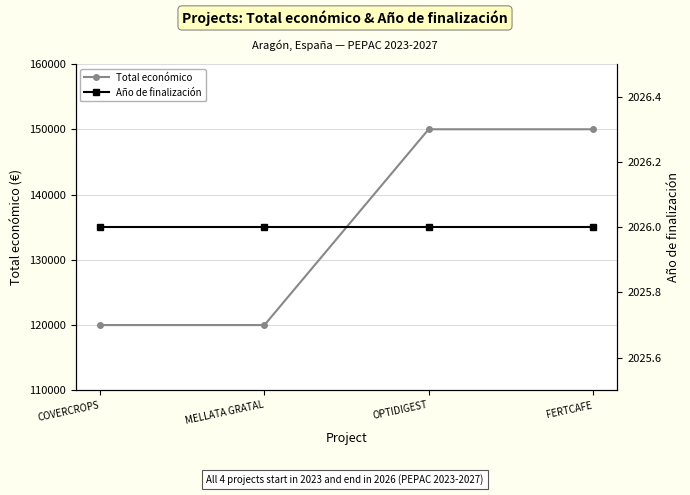

How many data points does each series have?

4